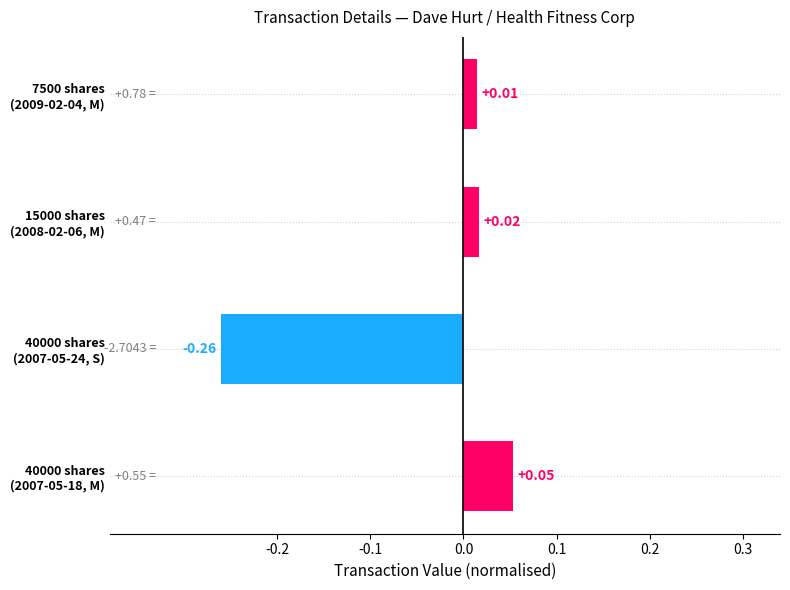

Rank the categories by value from lowest to highest.

40000 shares
(2007-05-24, S), 7500 shares
(2009-02-04, M), 15000 shares
(2008-02-06, M), 40000 shares
(2007-05-18, M)